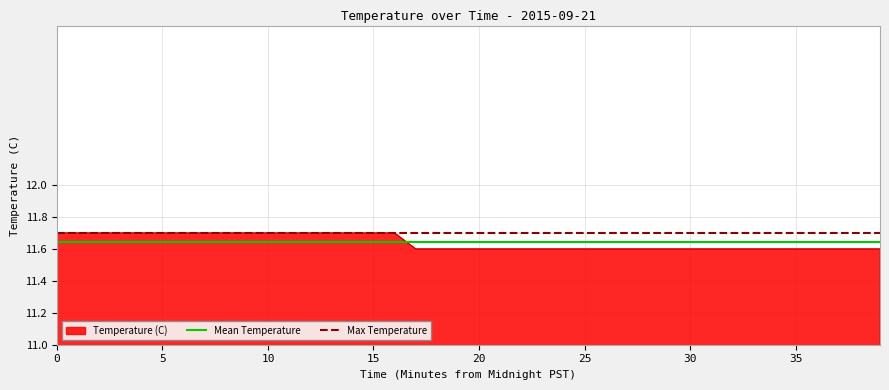

What is the maximum value for Temperature (C)?

11.7